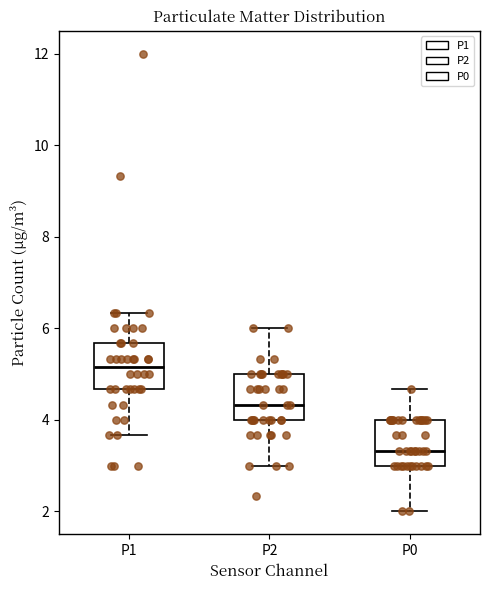

Where does the upper whisker of the box for P1 end on the y-axis? The values are not printed on the chart, so give them approximately, as read against the axis.

6.4